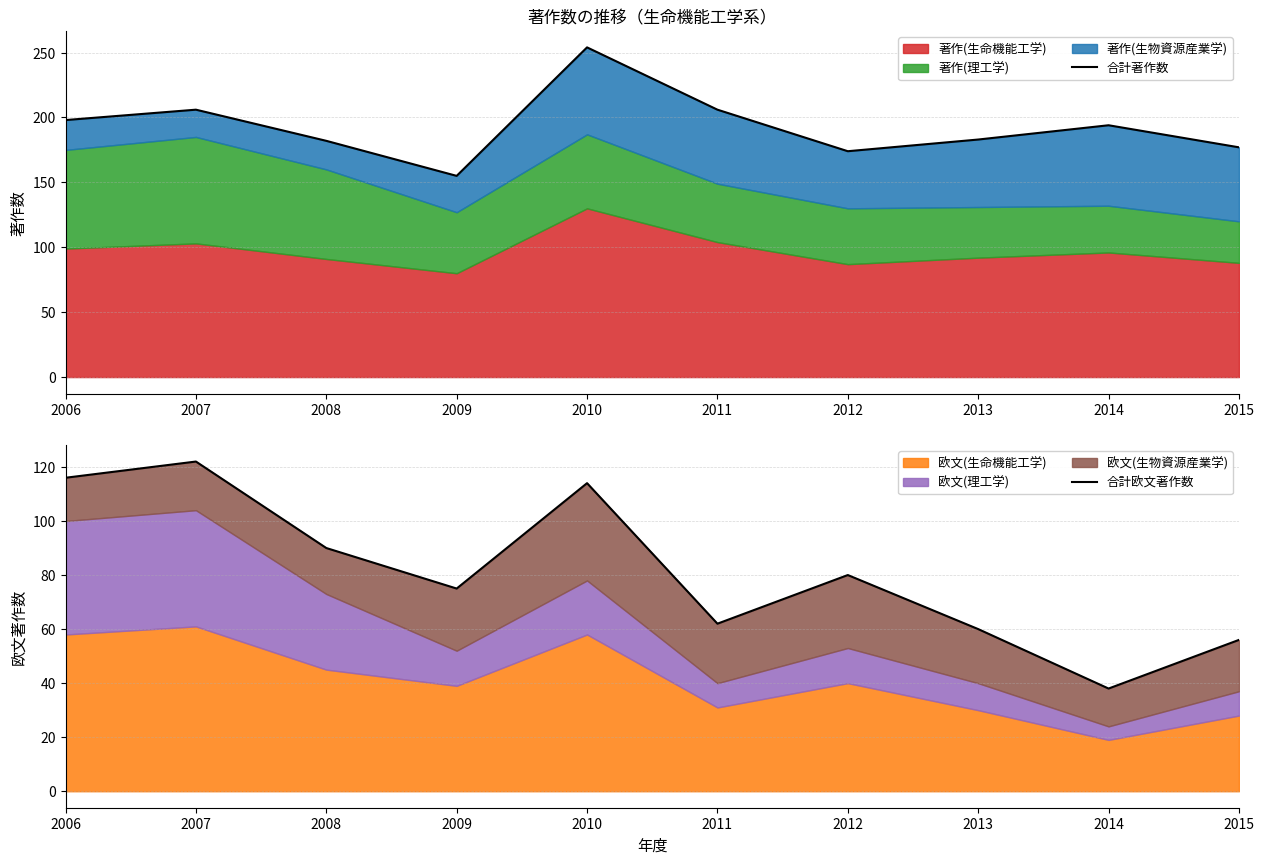

What is the lowest value of the 合計著作数 series?

155